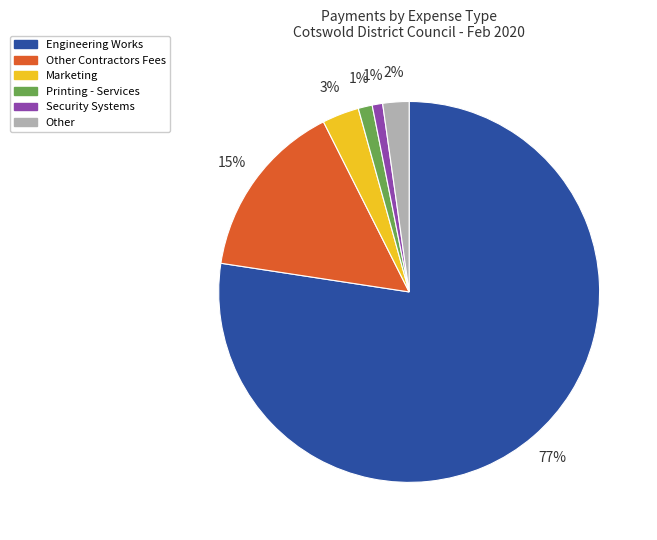

What percentage is the Other Contractors Fees slice, to the nearest percent?

15%